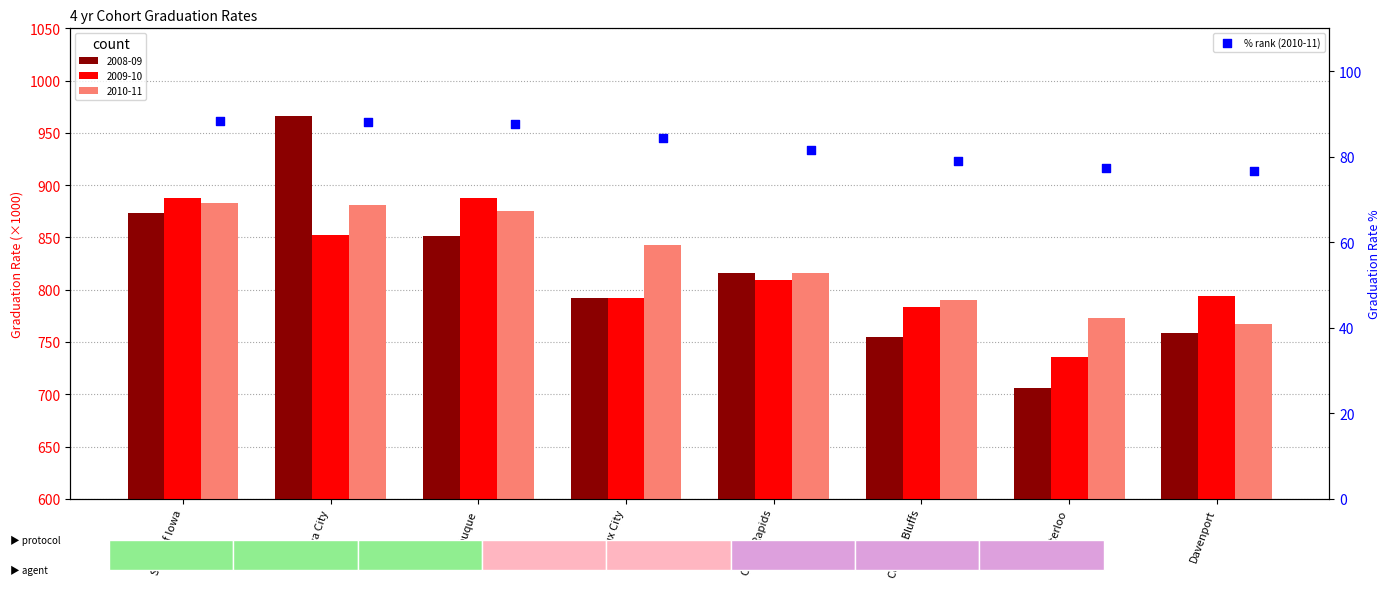

Which has a higher value, Iowa City or Waterloo?

Iowa City